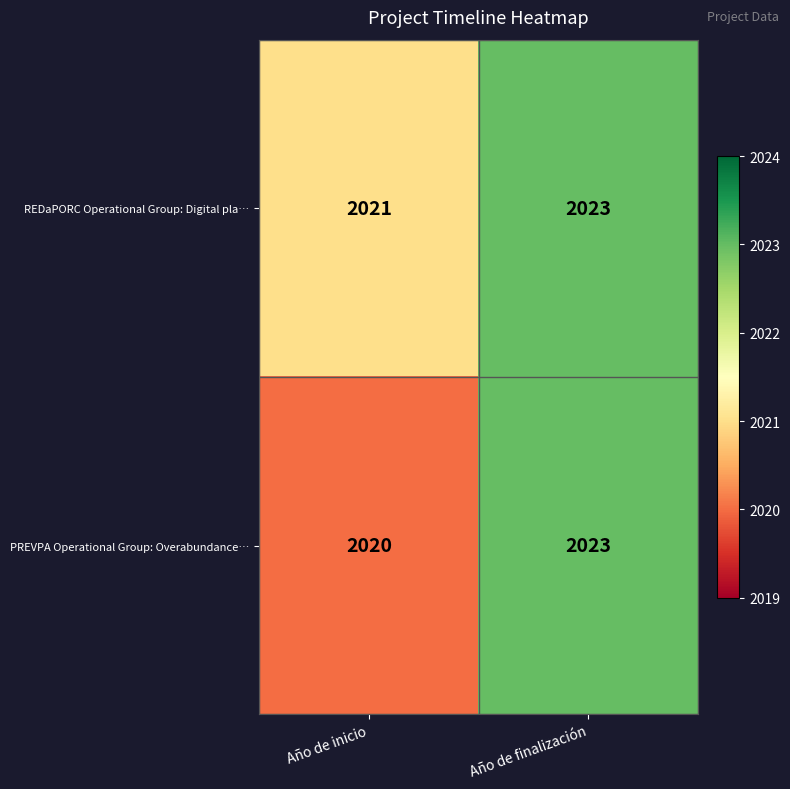

Rank the series at Año de inicio from lowest to highest value.

PREVPA Operational Group: Overabundance…, REDaPORC Operational Group: Digital pla…